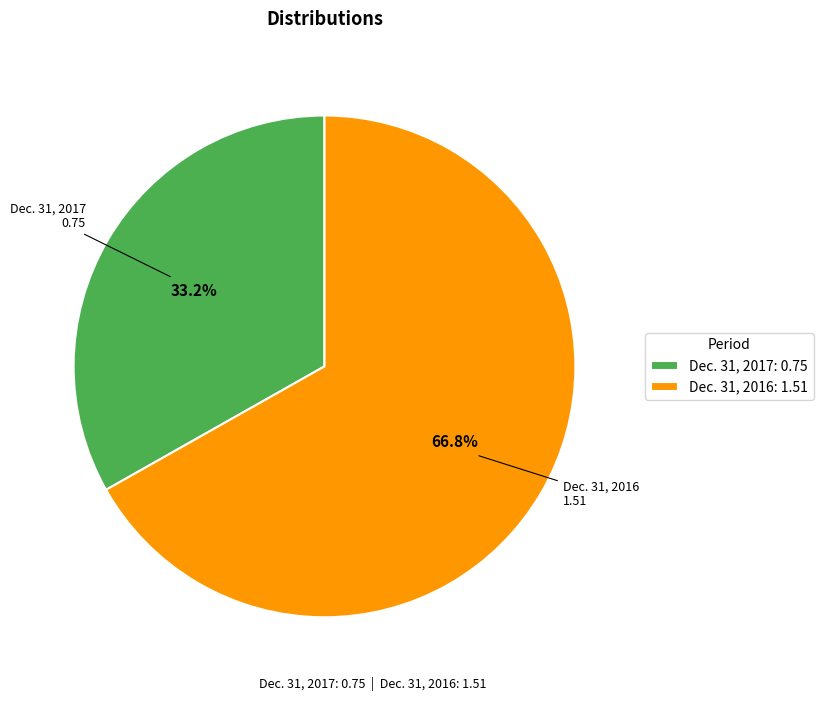

What percentage is the Dec. 31, 2016 slice, to the nearest percent?

67%